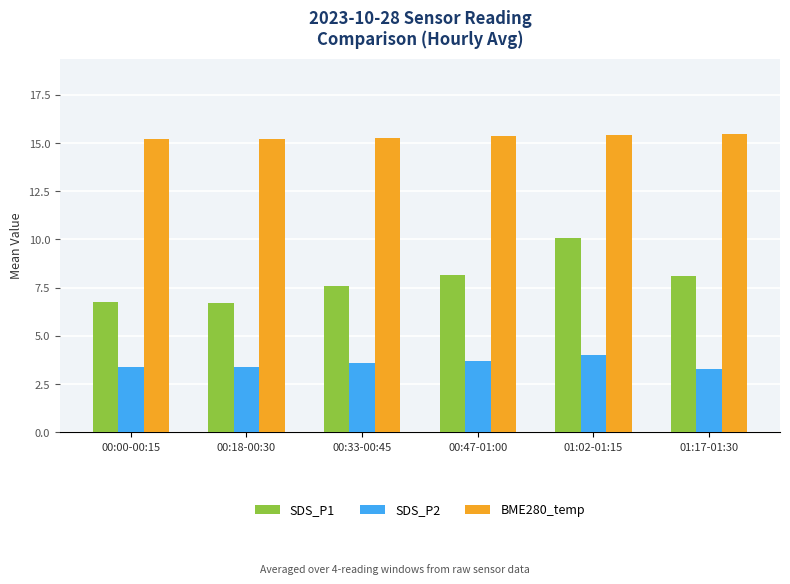

At which label does SDS_P1 first exceed 8?

00:47-01:00